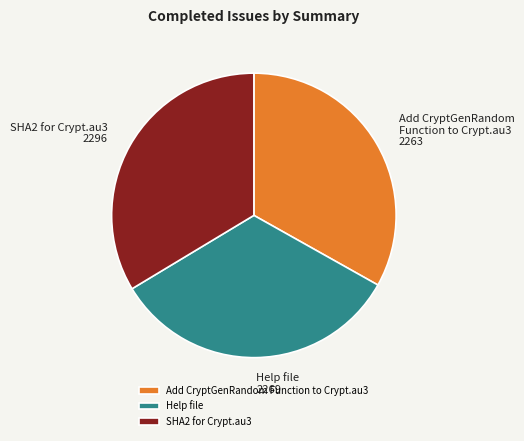

Does Add CryptGenRandom Function to Crypt.au3 account for over 50% of the chart?

No